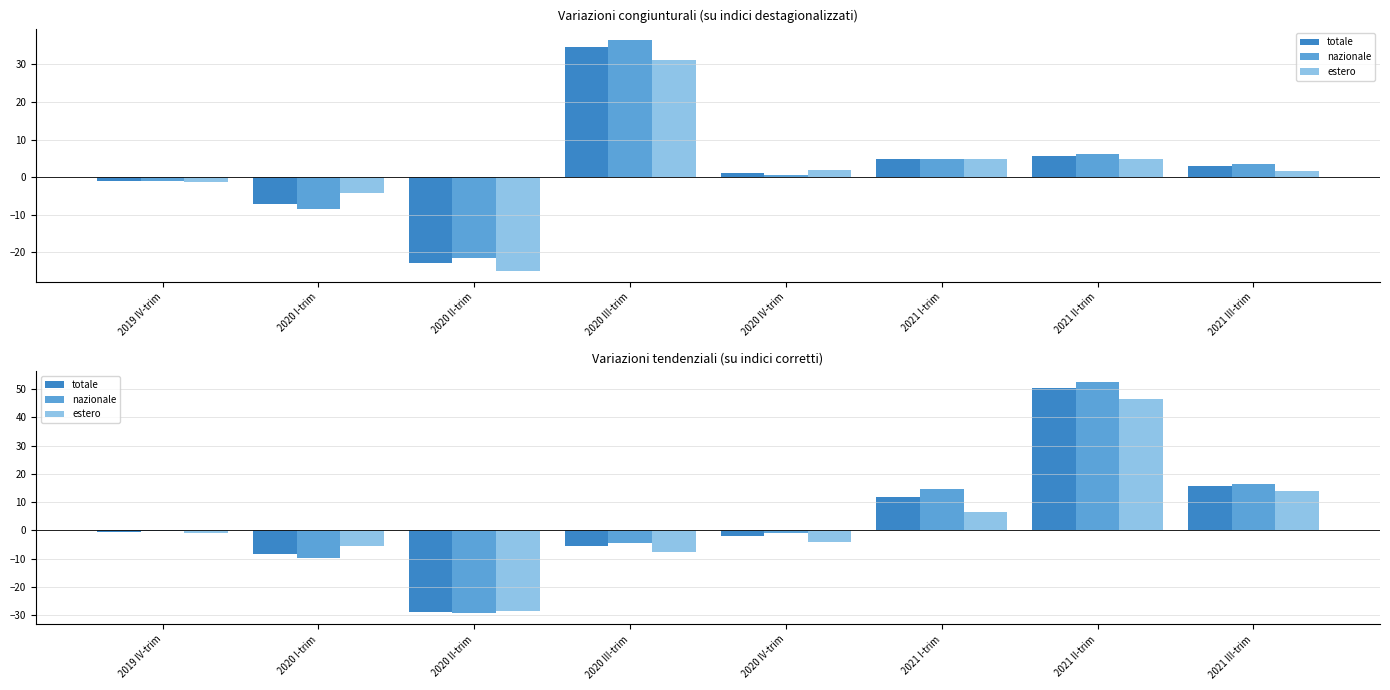

What are all the series names shown in the legend?

totale, nazionale, estero